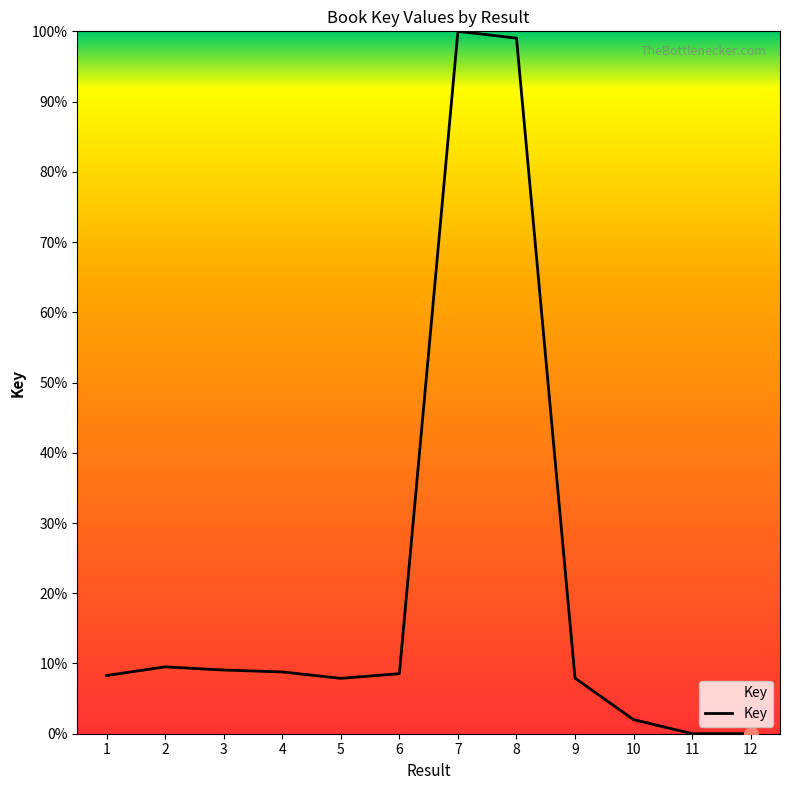

Which has a higher value, 1 or 7?

7